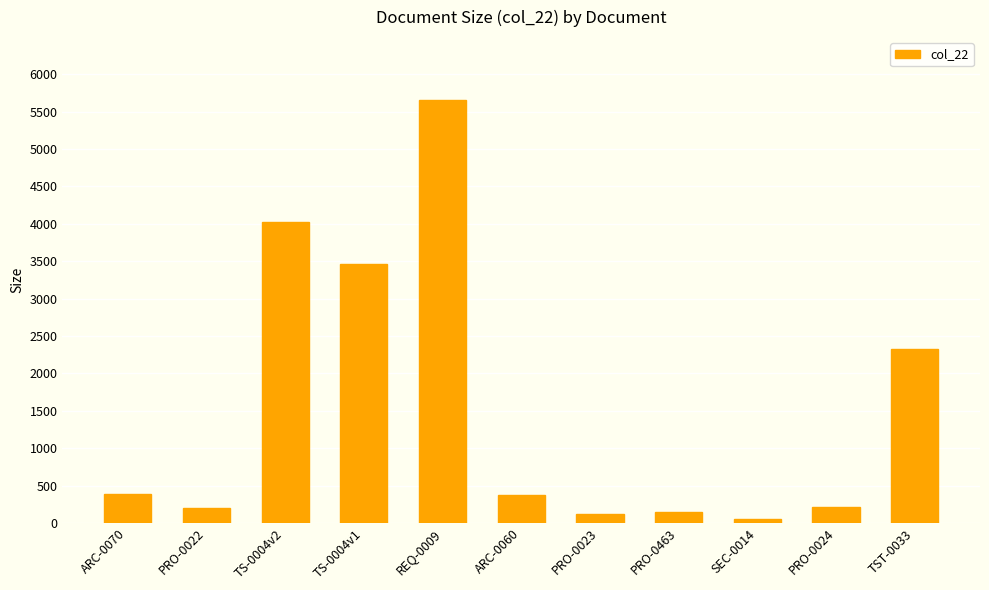

What value does the data have at PRO-0023, to the nearest 10?

120